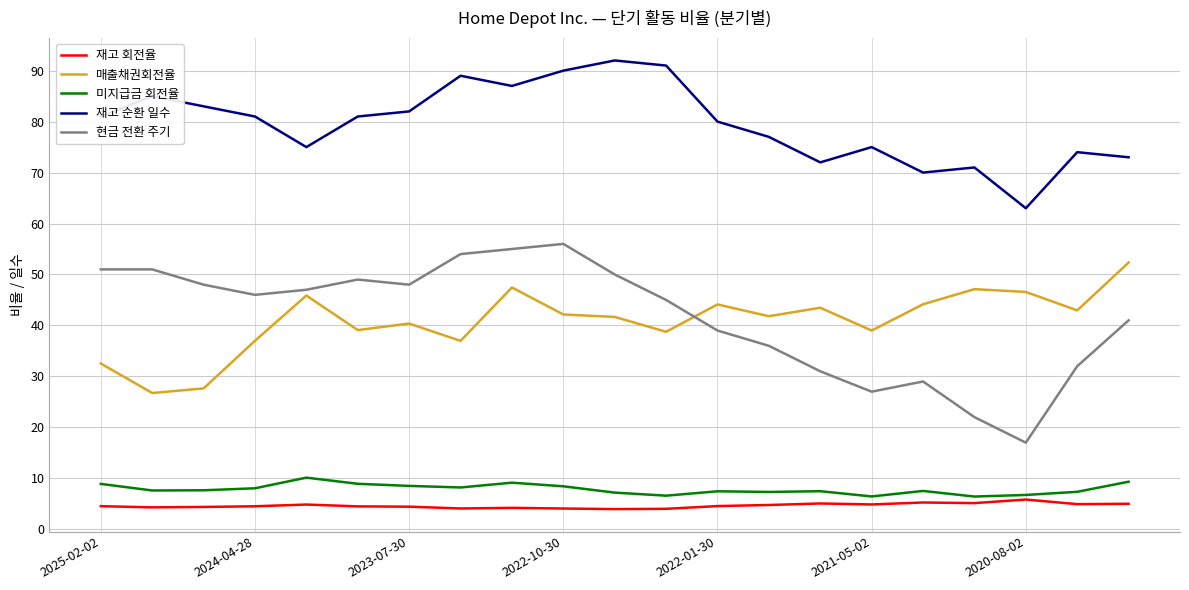

True or false: 재고 순환 일수 has more than 0 interior local peaks.

True